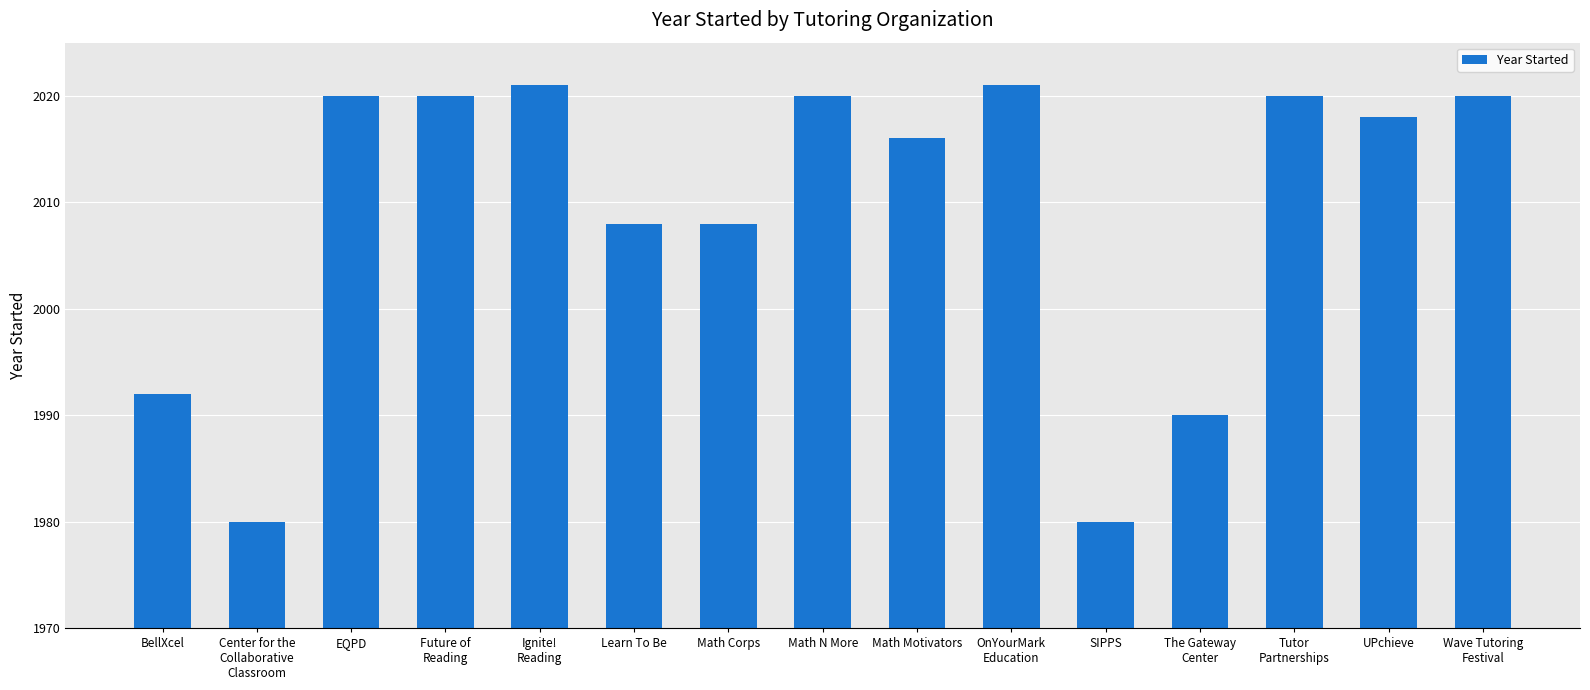

What is the label of the 14th bar from the left?

UPchieve